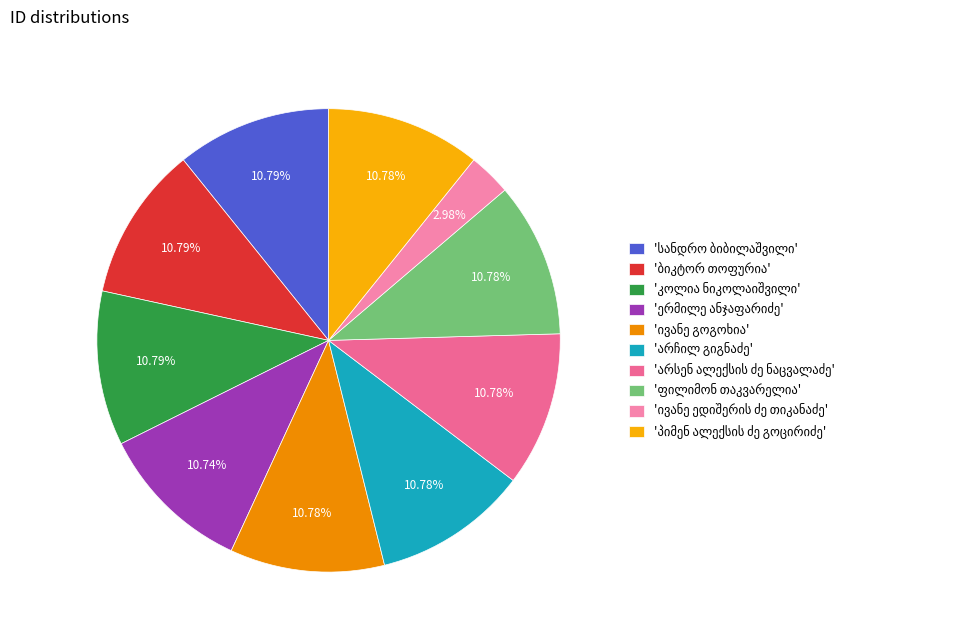

To the nearest percent, what is the average slice percentage?

10%